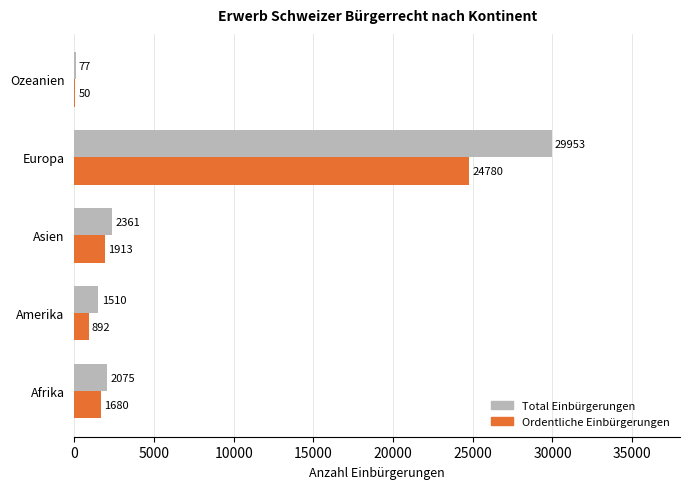

What is the sum of the Ordentliche Einbürgerungen values at Ozeanien and Asien?

1963